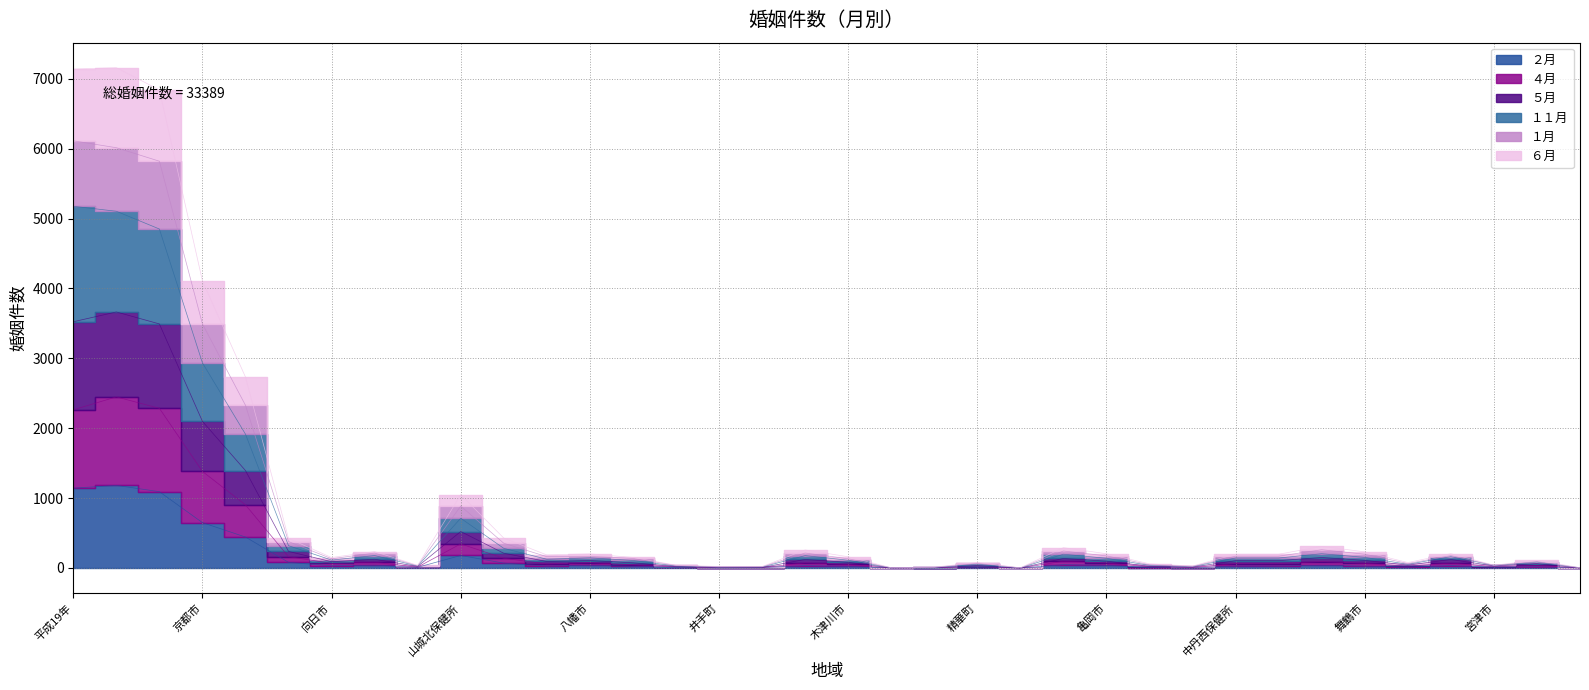

True or false: ２月 and １１月 cross at least once.

False